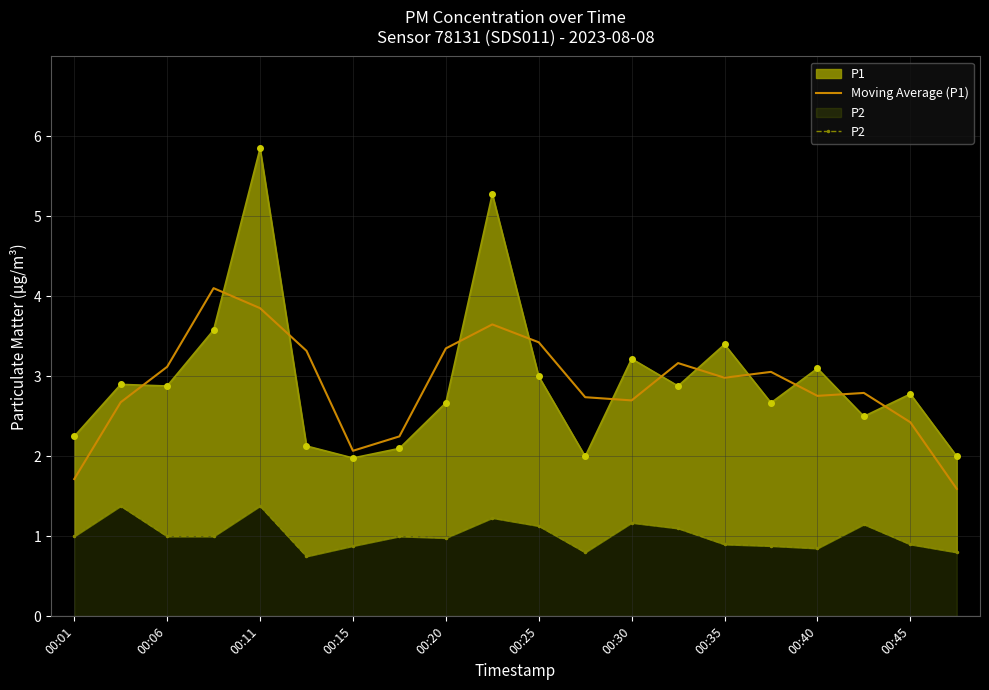

True or false: Moving Average (P1) and P2 cross at least once.

False